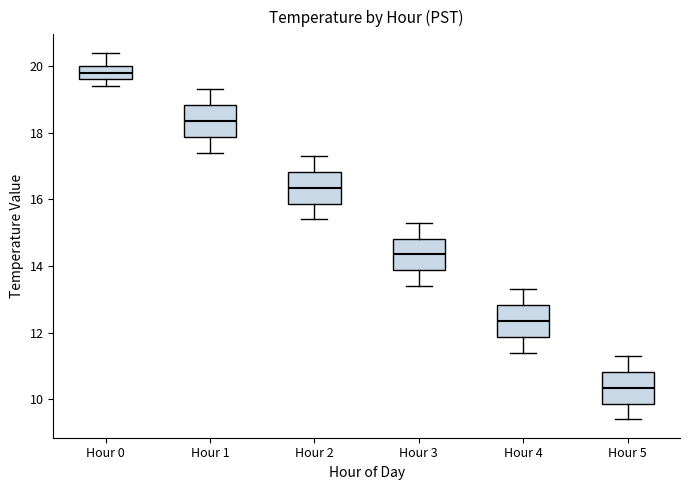

Reading left to right, transcribe this box plot: for each box, give where its median line is, the range the box spans, and where its two whiskers end, as read against the y-axis. The values are not printed on the chart, so give them approximately, as read against the axis.

Hour 0: median 19.8, box 19.6 to 20.0, whiskers 19.4 to 20.4
Hour 1: median 18.4, box 17.8 to 18.8, whiskers 17.4 to 19.4
Hour 2: median 16.4, box 15.8 to 16.8, whiskers 15.4 to 17.4
Hour 3: median 14.4, box 13.8 to 14.8, whiskers 13.4 to 15.4
Hour 4: median 12.4, box 11.8 to 12.8, whiskers 11.4 to 13.4
Hour 5: median 10.4, box 9.8 to 10.8, whiskers 9.4 to 11.4